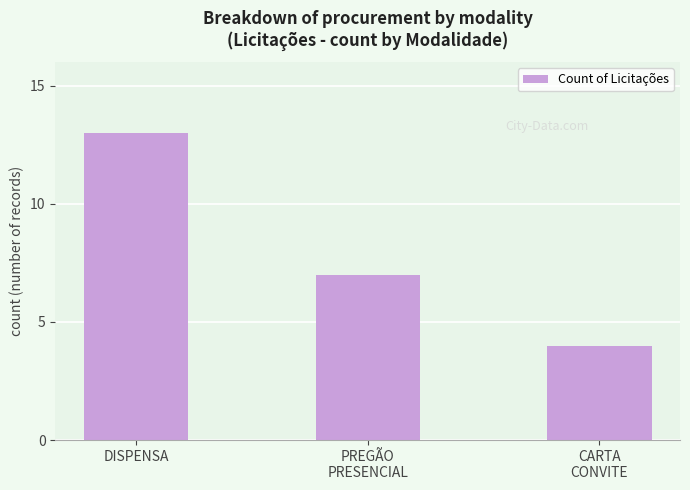

Reading left to right, transcribe all the data shown in this chart.

13	7	4